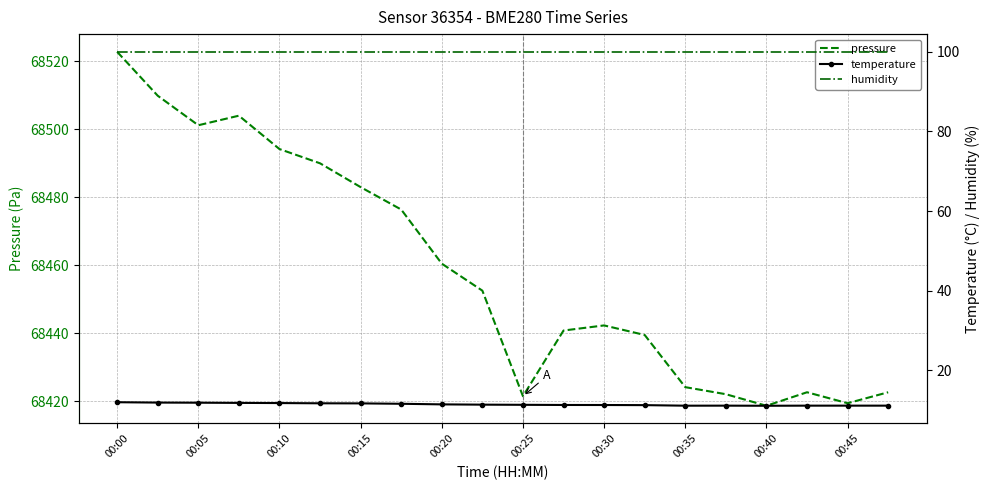

True or false: pressure and temperature intersect in this chart.

False